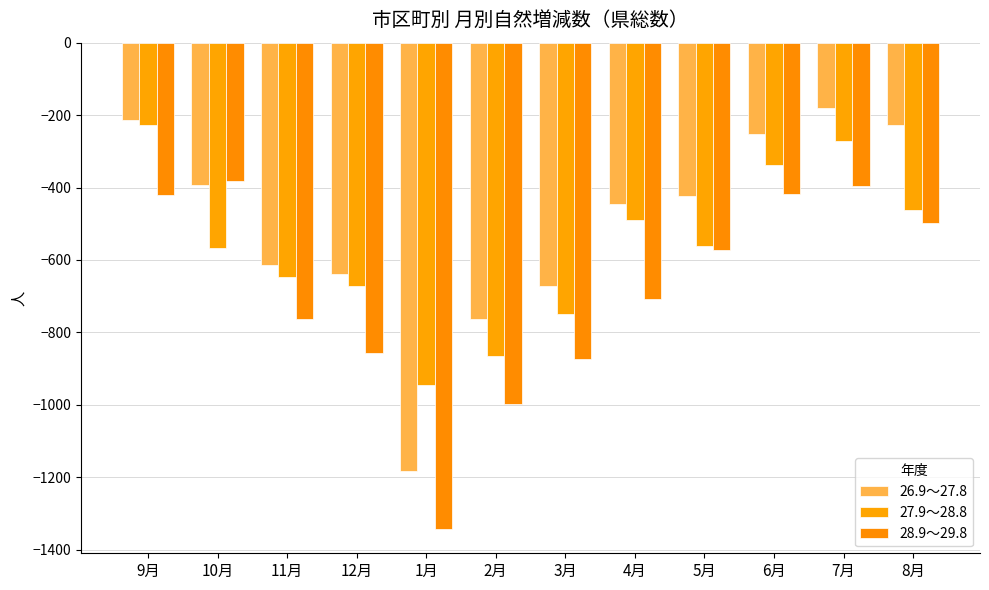

What is the minimum value for 26.9～27.8?

-1183